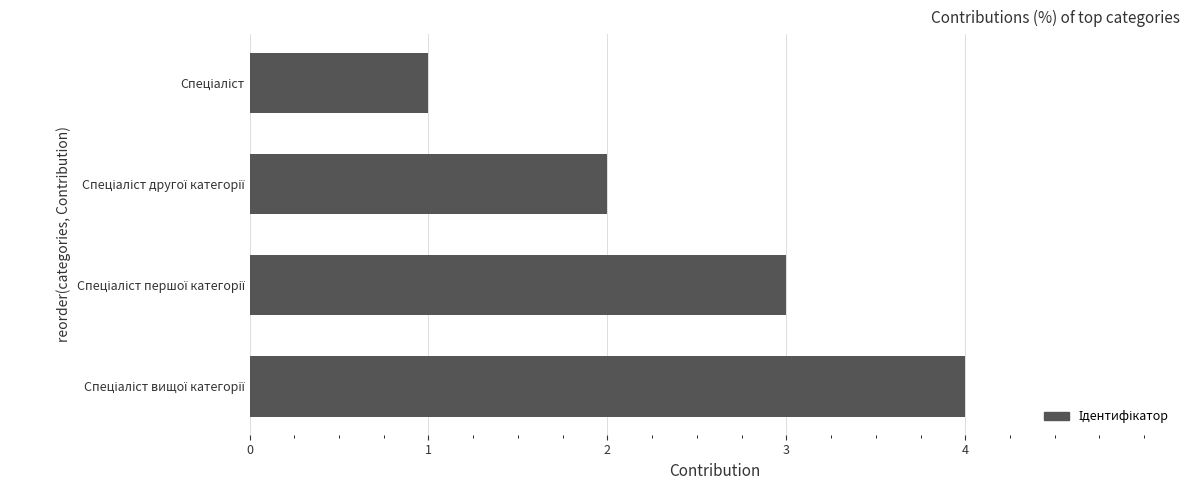

What is the sum of all values?

10